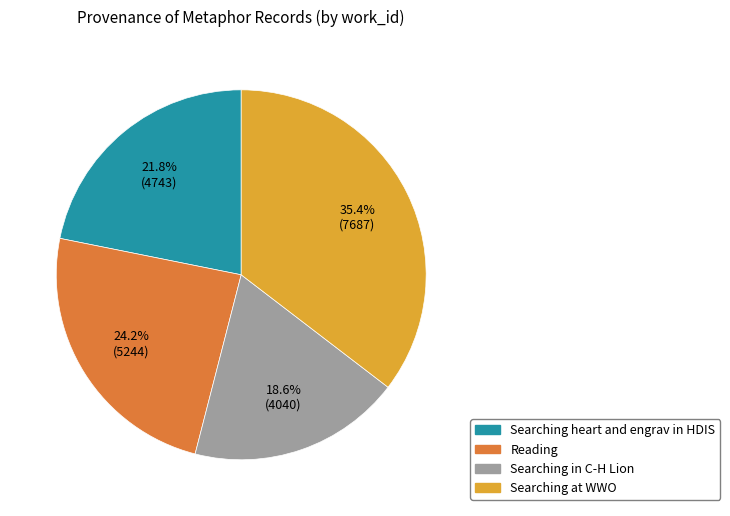

Approximately how many times larger is the value at Searching in C-H Lion compared to Searching at WWO?

0.5